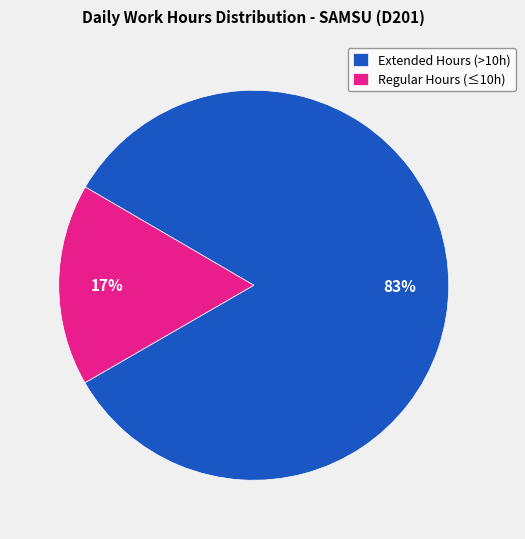

Between Regular Hours (≤10h) and Extended Hours (>10h), which is larger?

Extended Hours (>10h)